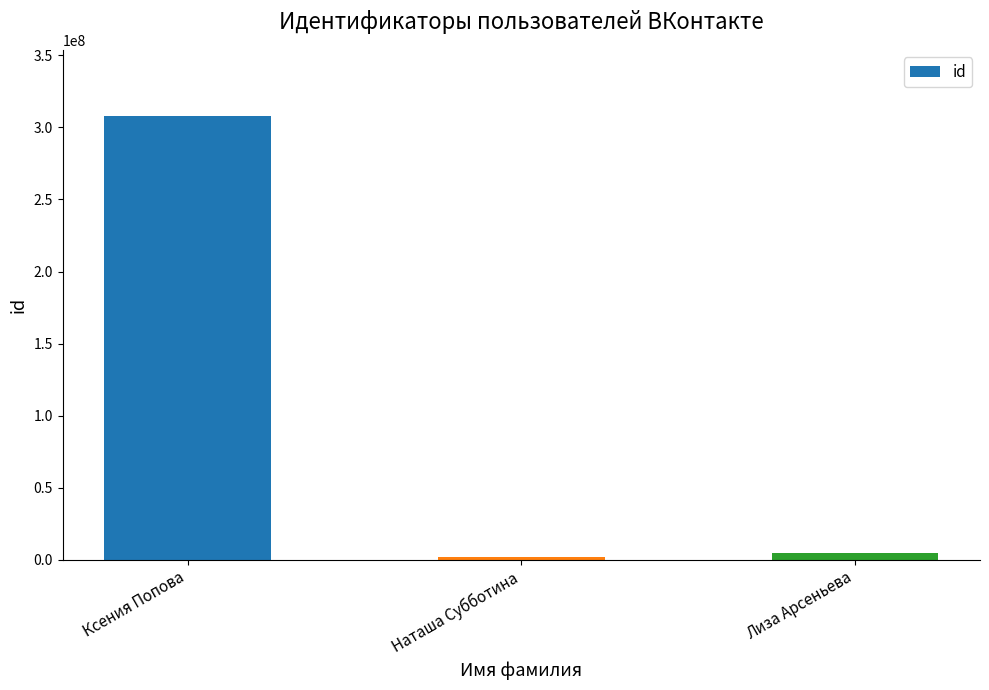

What is the label of the 2nd bar from the left?

Наташа Субботина